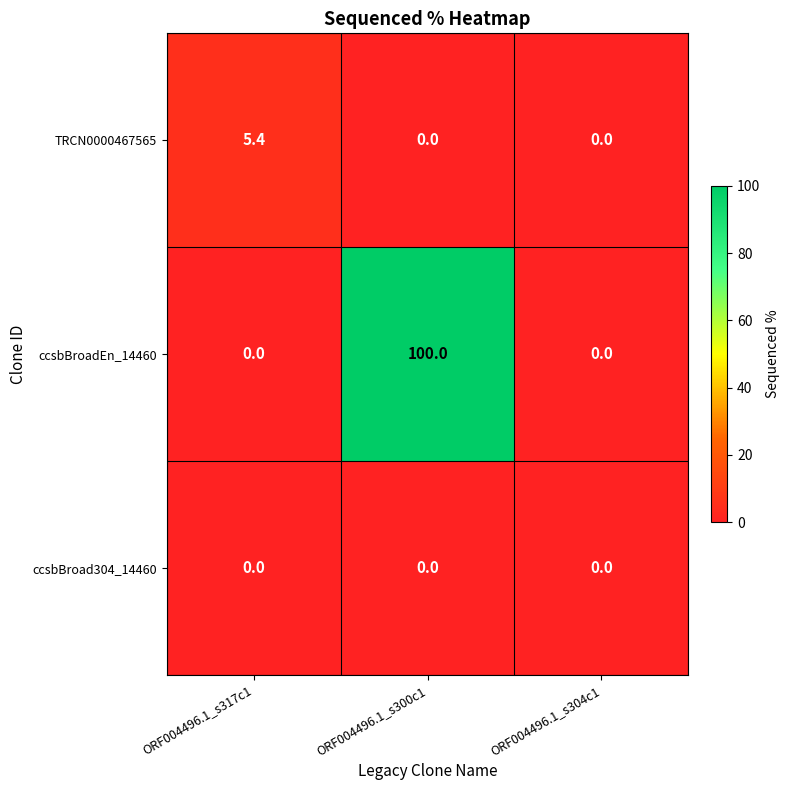

Reading left to right, transcribe all the data shown in this chart.

TRCN0000467565: ORF004496.1_s317c1=5.4	ORF004496.1_s300c1=0.0	ORF004496.1_s304c1=0.0
ccsbBroadEn_14460: ORF004496.1_s317c1=0.0	ORF004496.1_s300c1=100.0	ORF004496.1_s304c1=0.0
ccsbBroad304_14460: ORF004496.1_s317c1=0.0	ORF004496.1_s300c1=0.0	ORF004496.1_s304c1=0.0